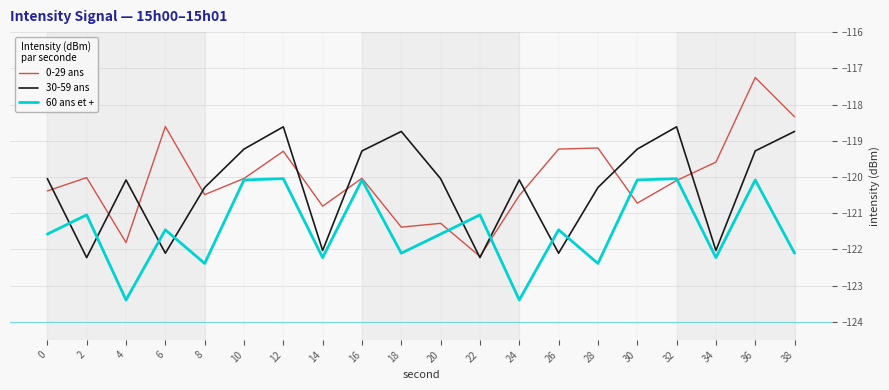

Reading left to right, transcribe all the data shown in this chart.

0-29 ans: 0=-120.4	2=-120.0	4=-121.8	6=-118.6	8=-120.5	10=-120.0	12=-119.3	14=-120.8	16=-120.0	18=-121.4	20=-121.3	22=-122.2	24=-120.5	26=-119.2	28=-119.2	30=-120.7	32=-120.1	34=-119.6	36=-117.3	38=-118.3
30-59 ans: 0=-120.0	2=-122.2	4=-120.1	6=-122.1	8=-120.3	10=-119.2	12=-118.6	14=-122.0	16=-119.3	18=-118.7	20=-120.0	22=-122.2	24=-120.1	26=-122.1	28=-120.3	30=-119.2	32=-118.6	34=-122.0	36=-119.3	38=-118.7
60 ans et +: 0=-121.6	2=-121.0	4=-123.4	6=-121.5	8=-122.4	10=-120.1	12=-120.0	14=-122.2	16=-120.1	18=-122.1	20=-121.6	22=-121.0	24=-123.4	26=-121.5	28=-122.4	30=-120.1	32=-120.0	34=-122.2	36=-120.1	38=-122.1